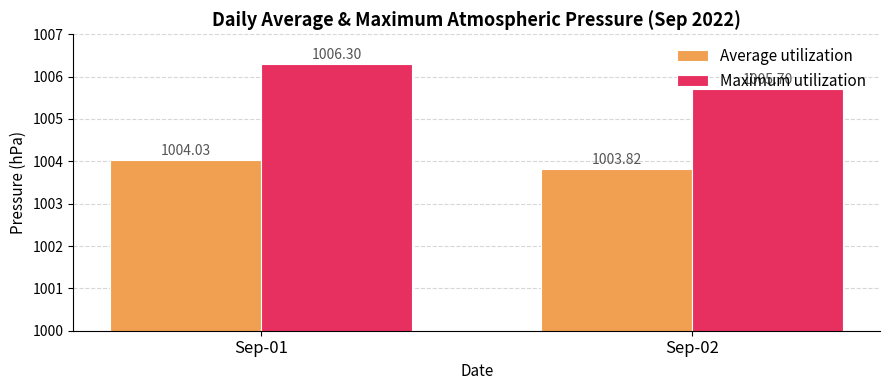

Reading right to left, transcribe all the data shown in this chart.

Average utilization: Sep-02=1003.8	Sep-01=1004.0
Maximum utilization: Sep-02=1005.7	Sep-01=1006.3